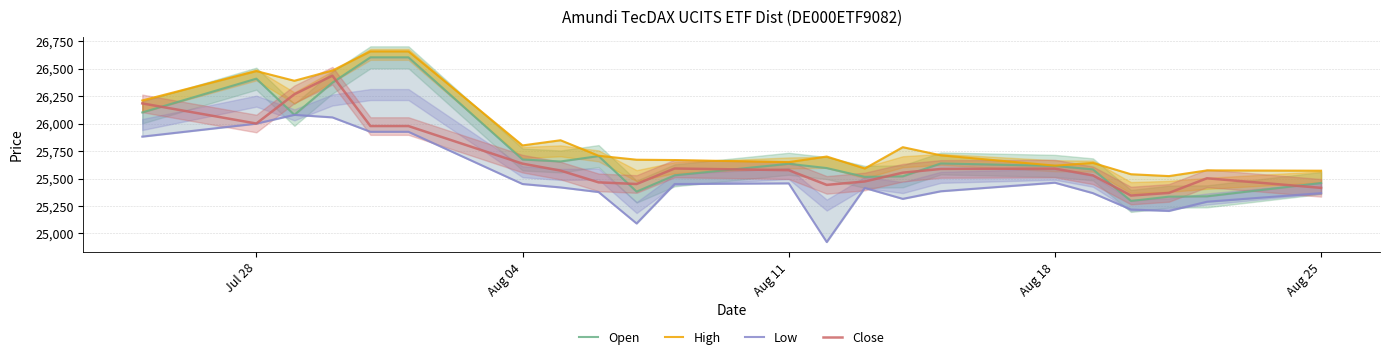

Is this an area chart (filled region under the line)?

No